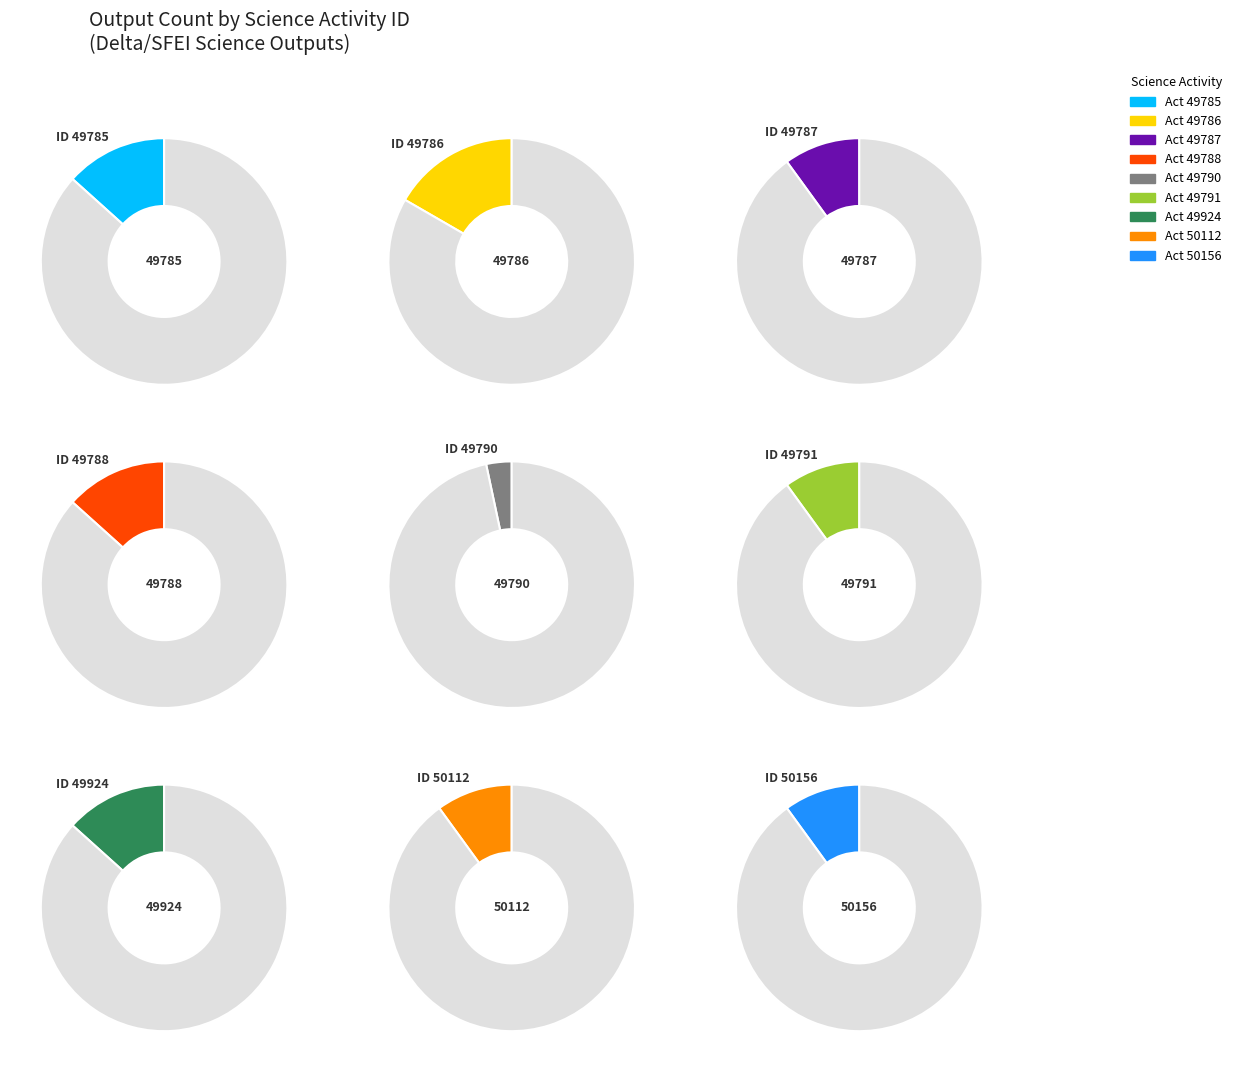

To the nearest percent, what is the combined percentage of 49785 and 50112?

23%